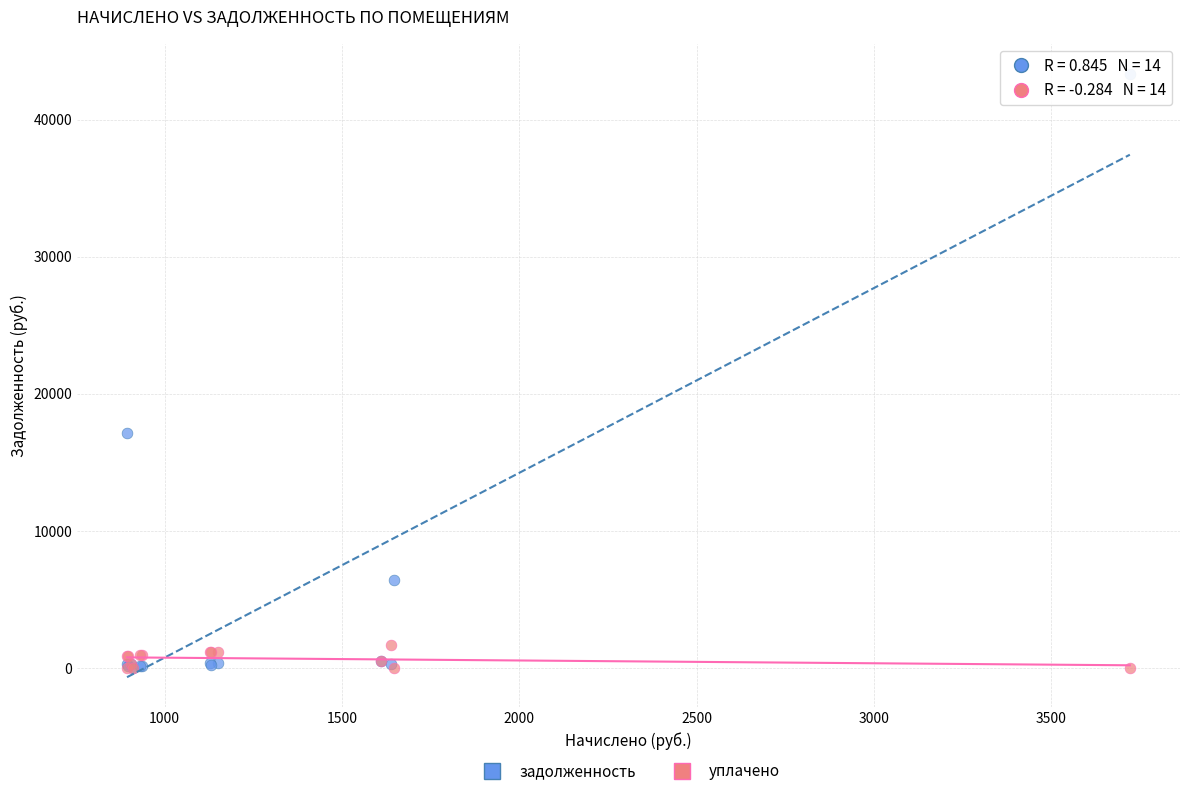

In the задолженность series, what Y value is closest to 21668?

17143.2